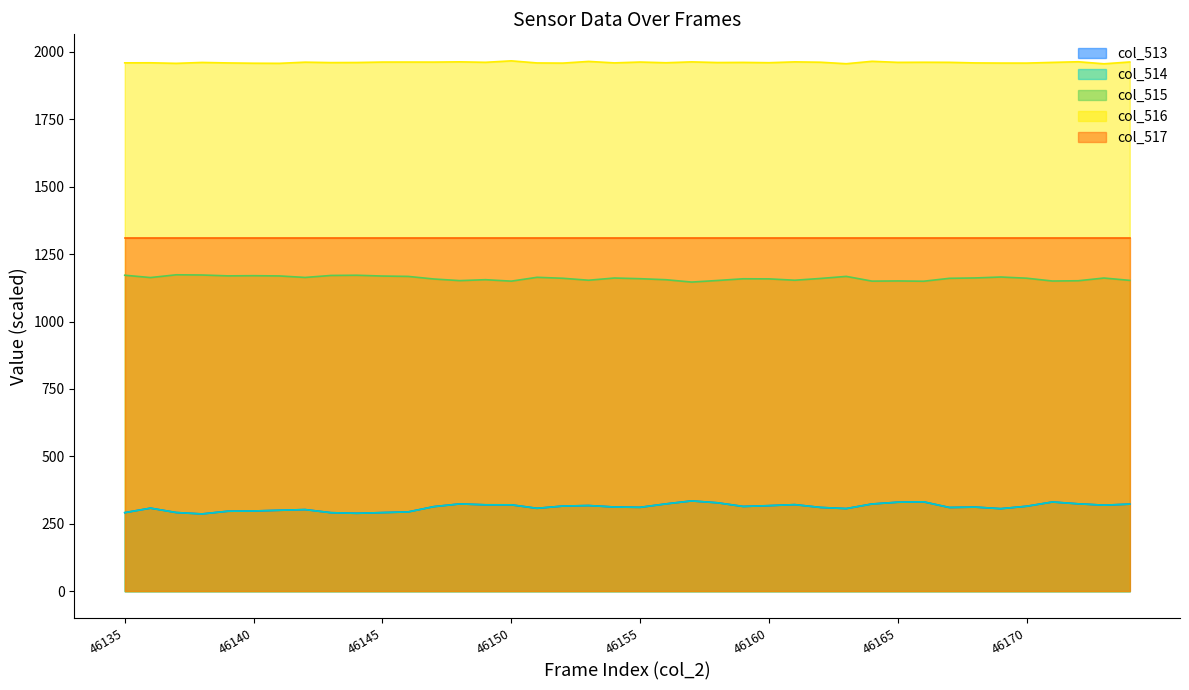

Is it true that col_513 equals 291.8 at 46137?

True